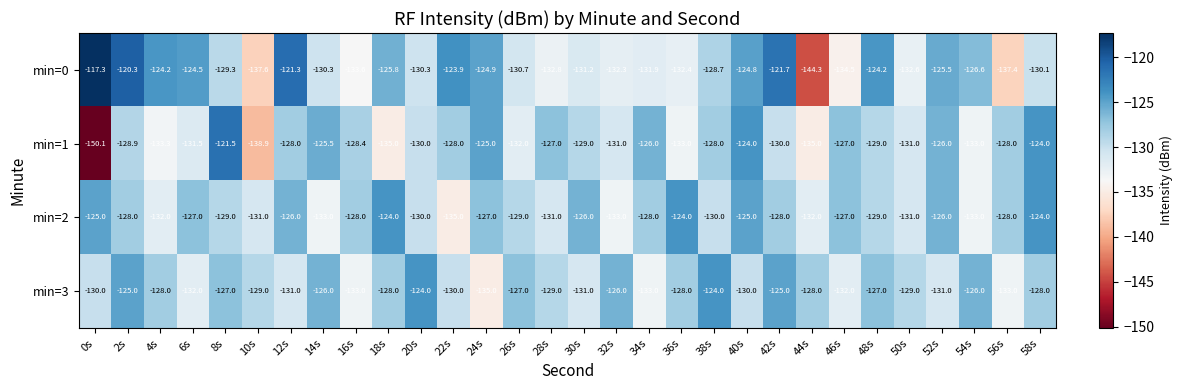

The min=0 series shows -132.6 at 50s. True or false?

True